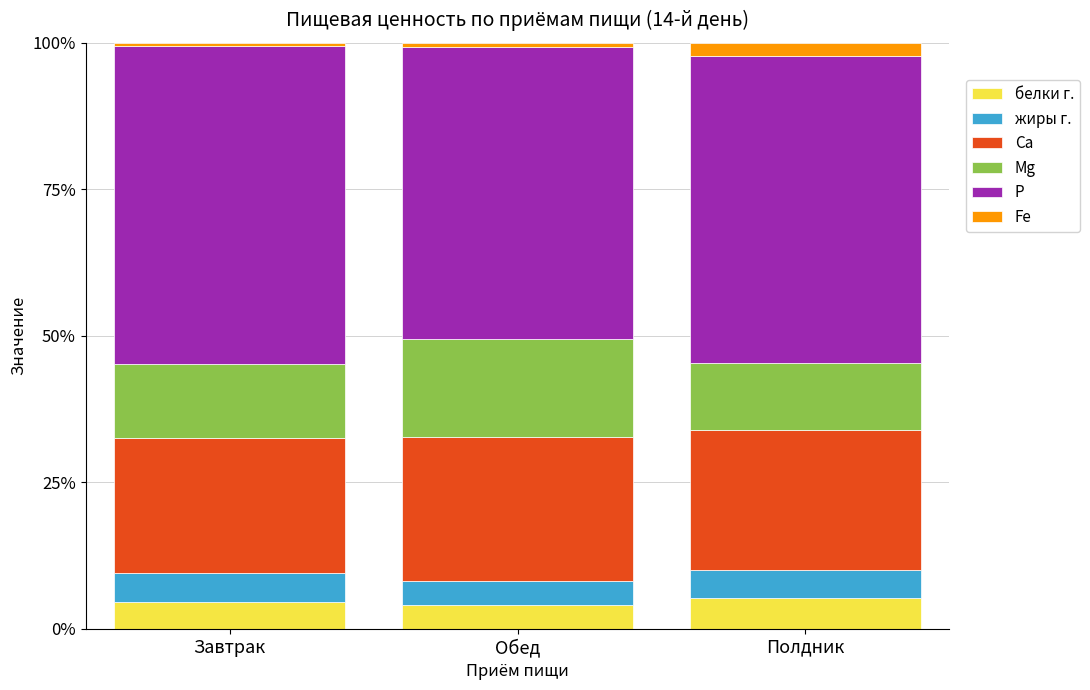

Is it true that белки г. equals 4.6 at Завтрак?

True